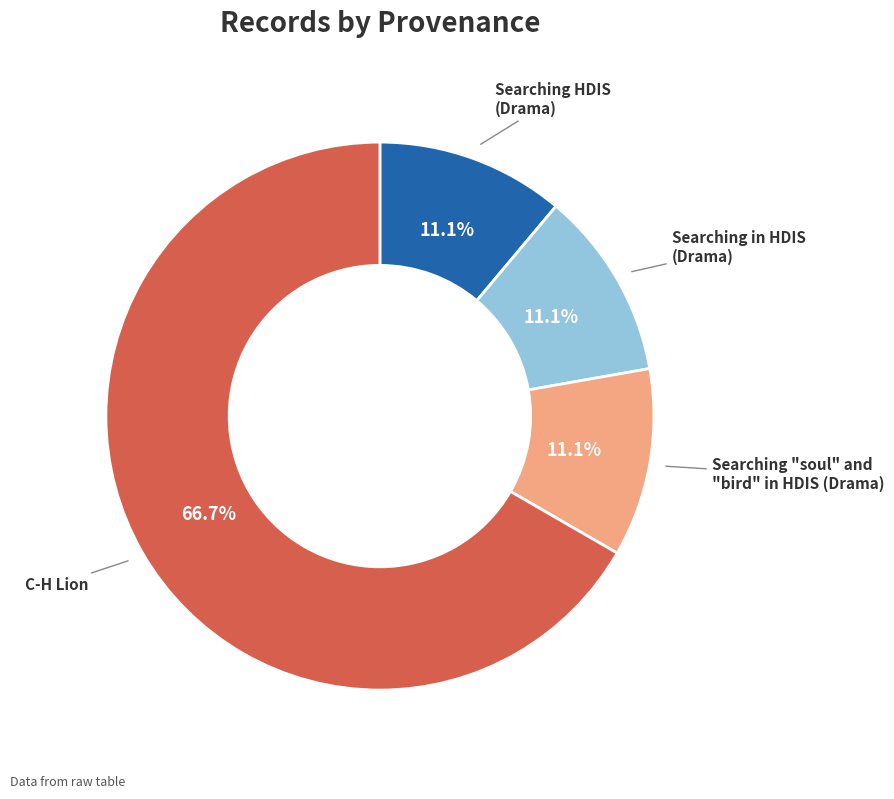

Which category has the biggest portion of the pie?

C-H Lion